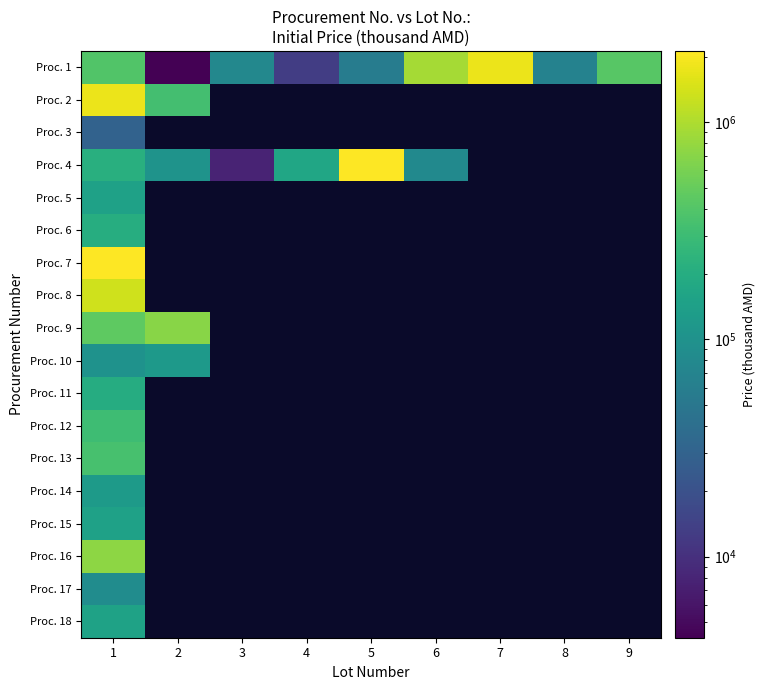

How many series are shown in this chart?

18